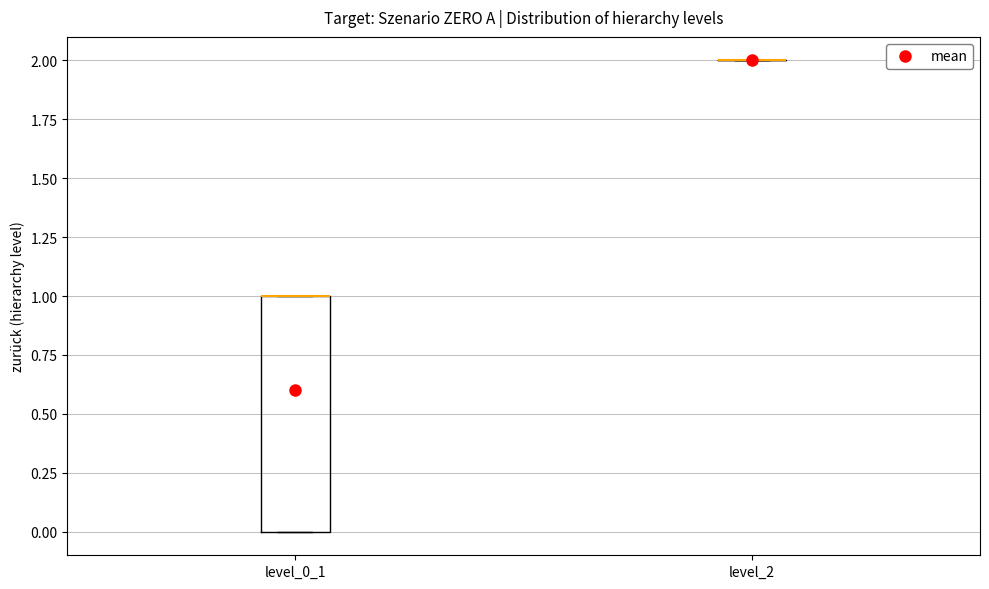

Reading left to right, read every box against the y-axis: the position of its median line, the range the box covers, and the ends of its whiskers. The values are not printed on the chart, so give them approximately, as read against the axis.

level_0_1: median 1 (drawn on the box's upper edge), box 0 to 1, whiskers 0 to 1
level_2: box collapsed to a line at 2, whiskers 2 to 2